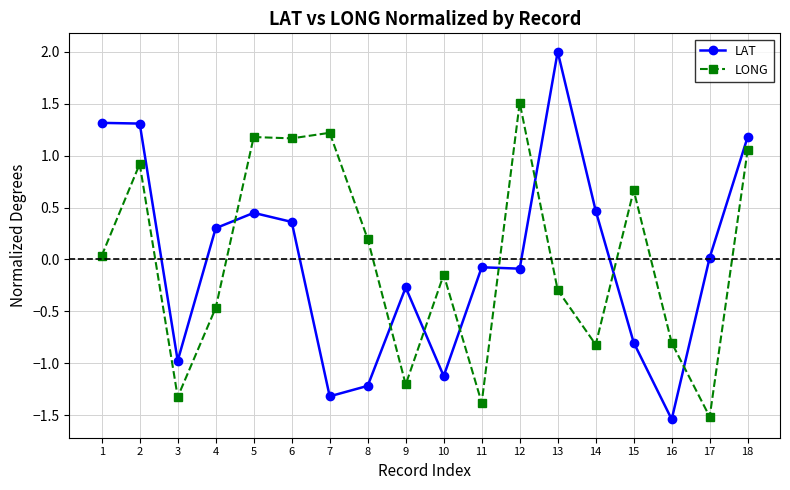

Where does the LONG series first go above 0?

1